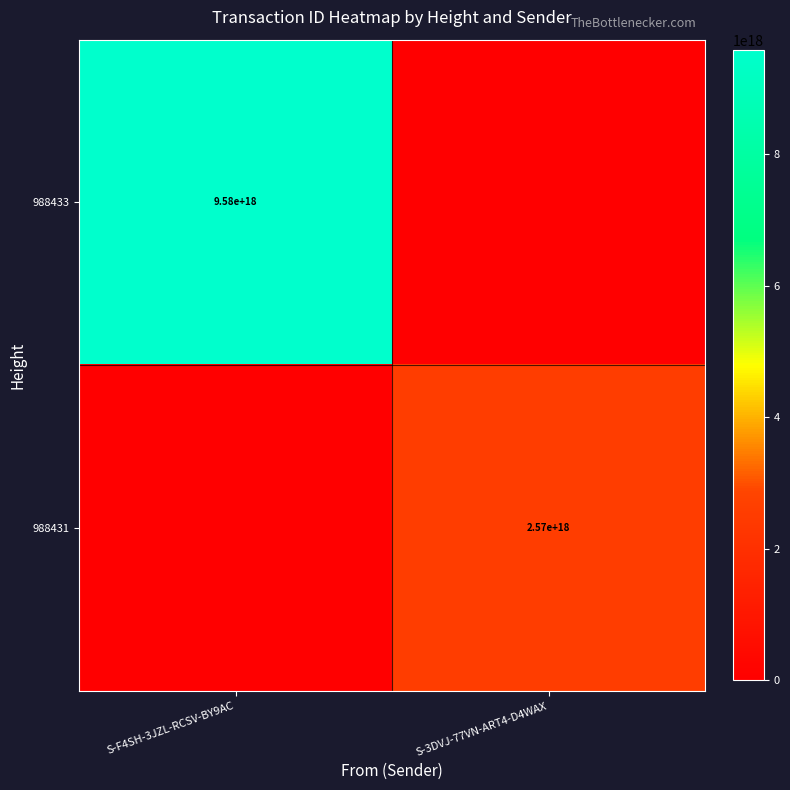

The 988431 series shows 2570000000000000000 at S-3DVJ-77VN-ART4-D4WAX. True or false?

True